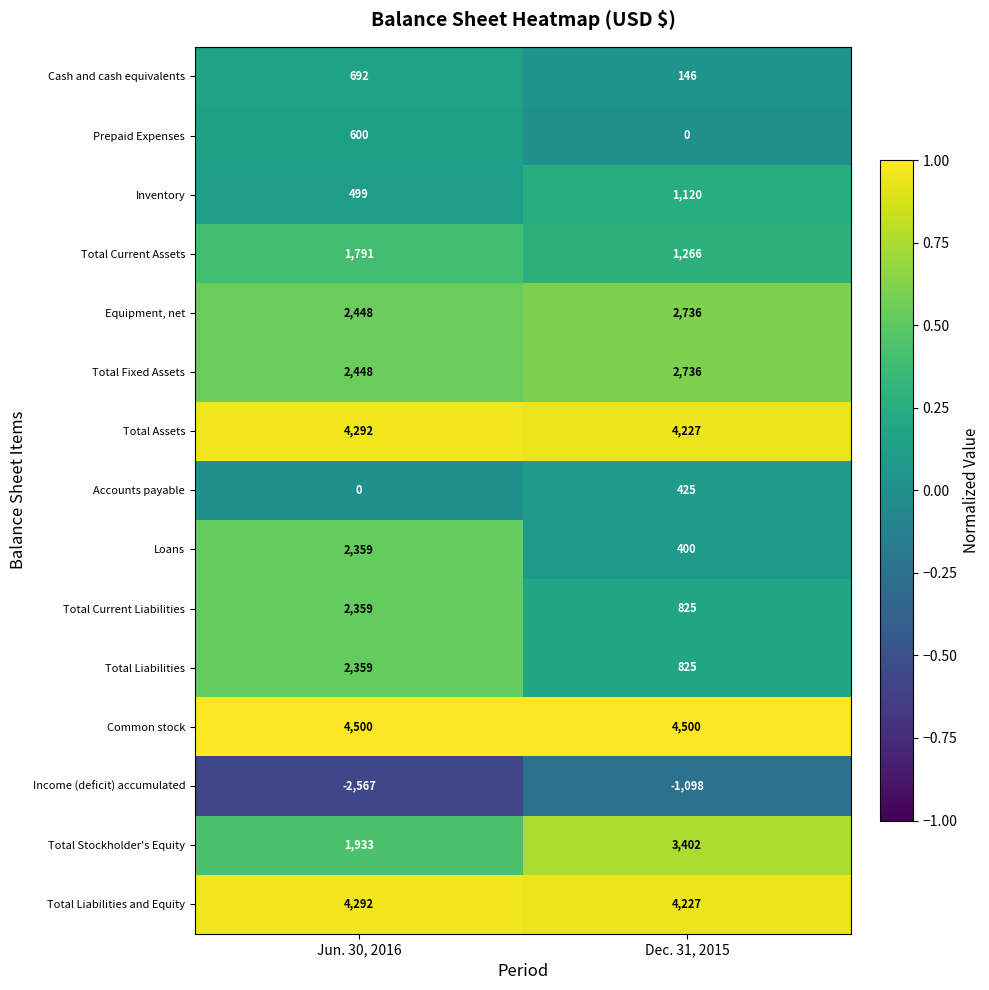

Is it true that Total Current Assets equals 1266 at Dec. 31, 2015?

True